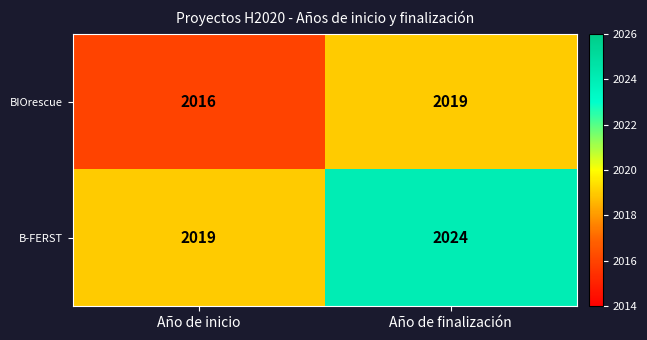

The value of BIOrescue at Año de finalización is 2019. True or false?

True